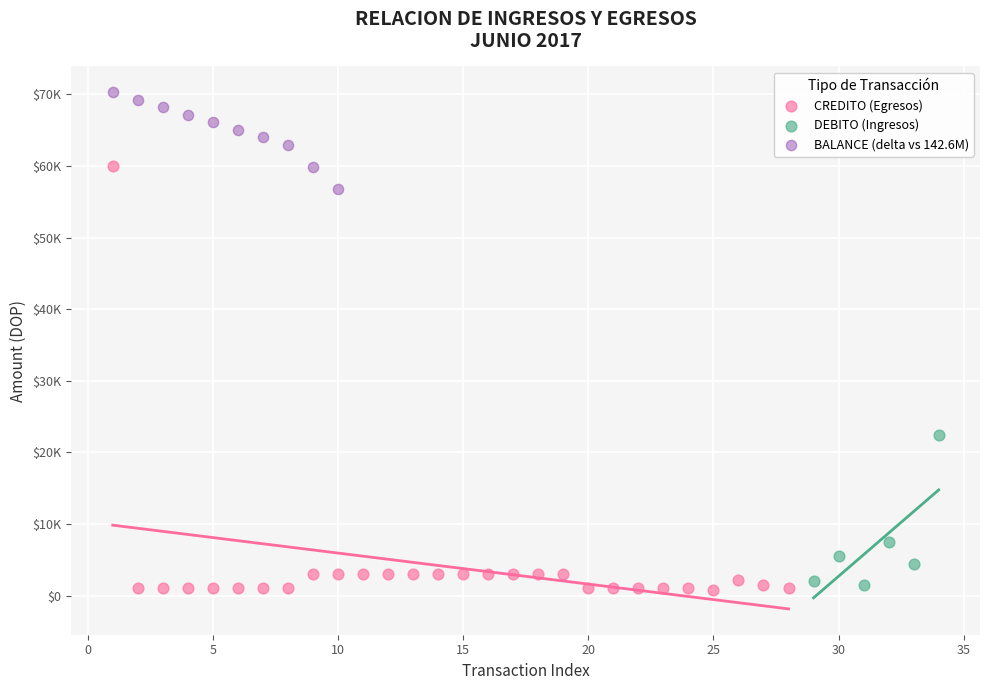

What are all the series names shown in the legend?

CREDITO (Egresos), DEBITO (Ingresos), BALANCE (delta vs 142.6M)